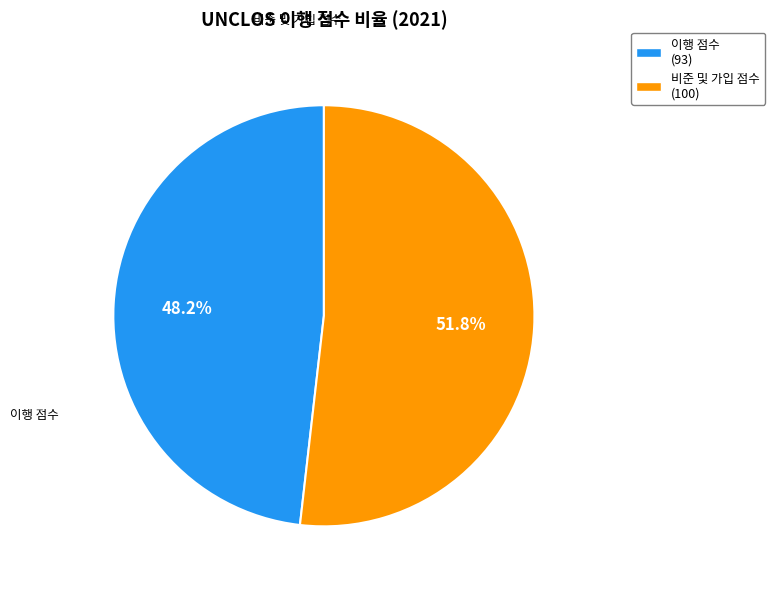

Is there any slice that represents more than half of the pie?

Yes